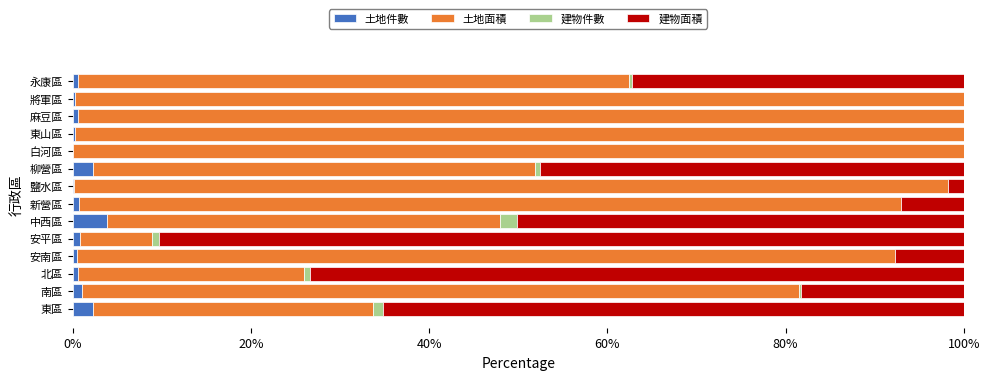

The value of 土地件數 at 柳營區 is 2.3. True or false?

True